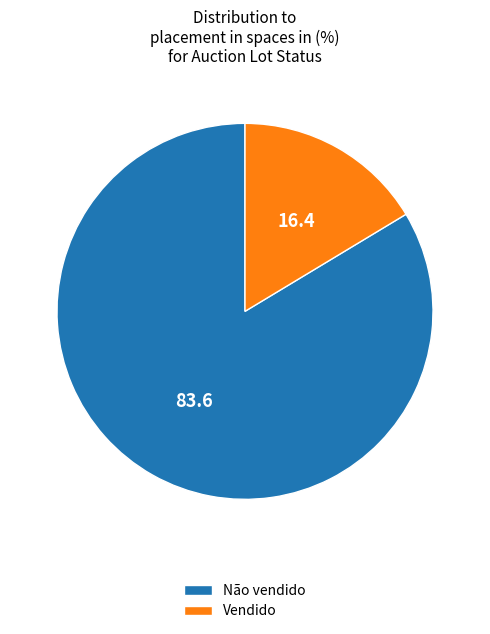

Is the sum of Não vendido and Vendido greater than half?

Yes